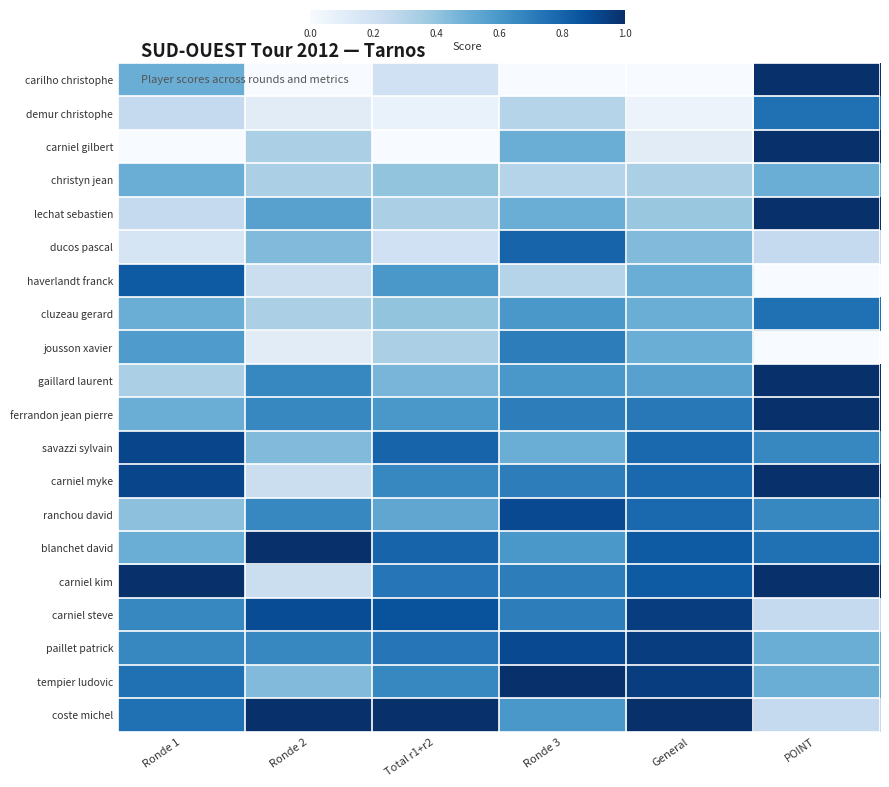

Which series has the largest total across all categories?

coste michel